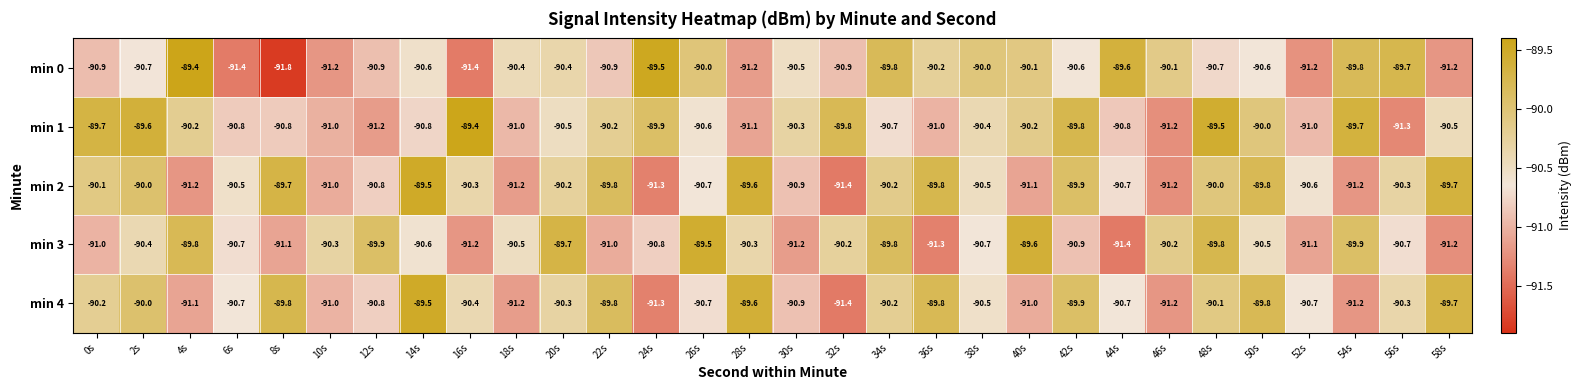

Where is min 1 nearest to the value -90?

50s